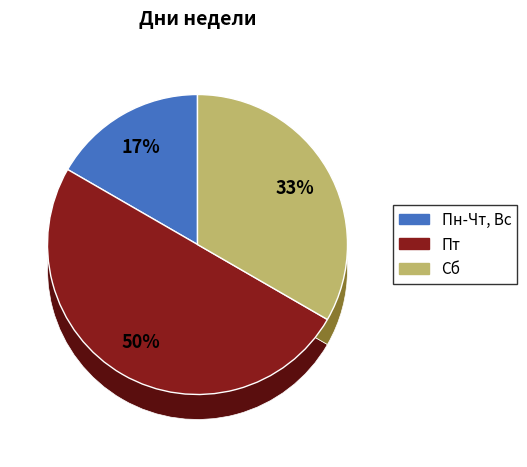

Rank the categories by value from lowest to highest.

Пн-Чт, Вс, Сб, Пт